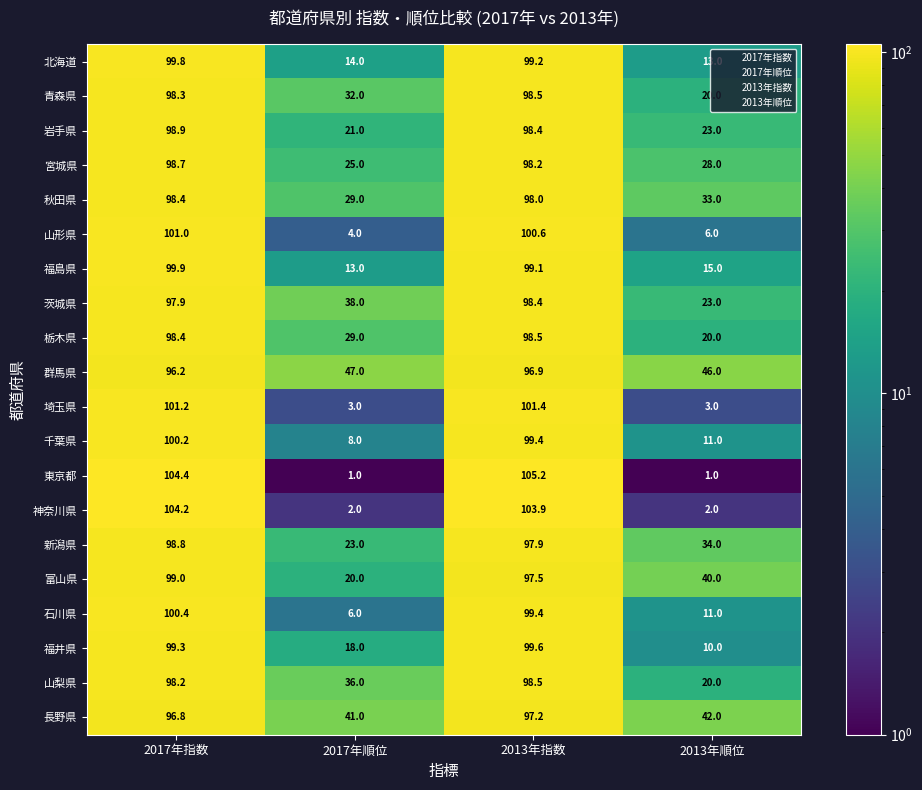

At which label does 群馬県 first exceed 96?

2017年指数